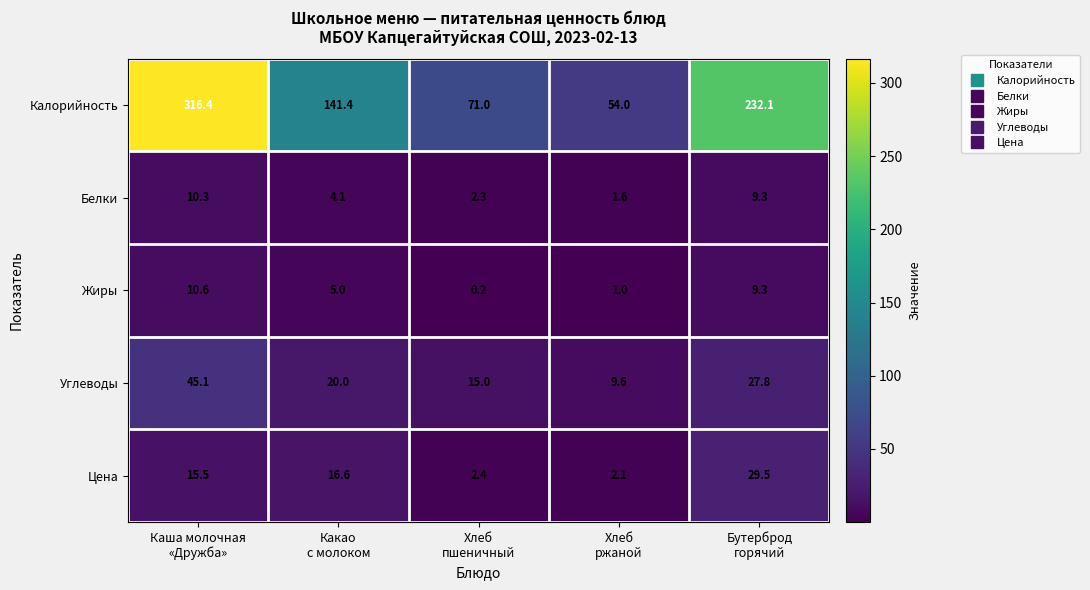

What is the spread (max minus min) of values at Хлеб
пшеничный?

70.8